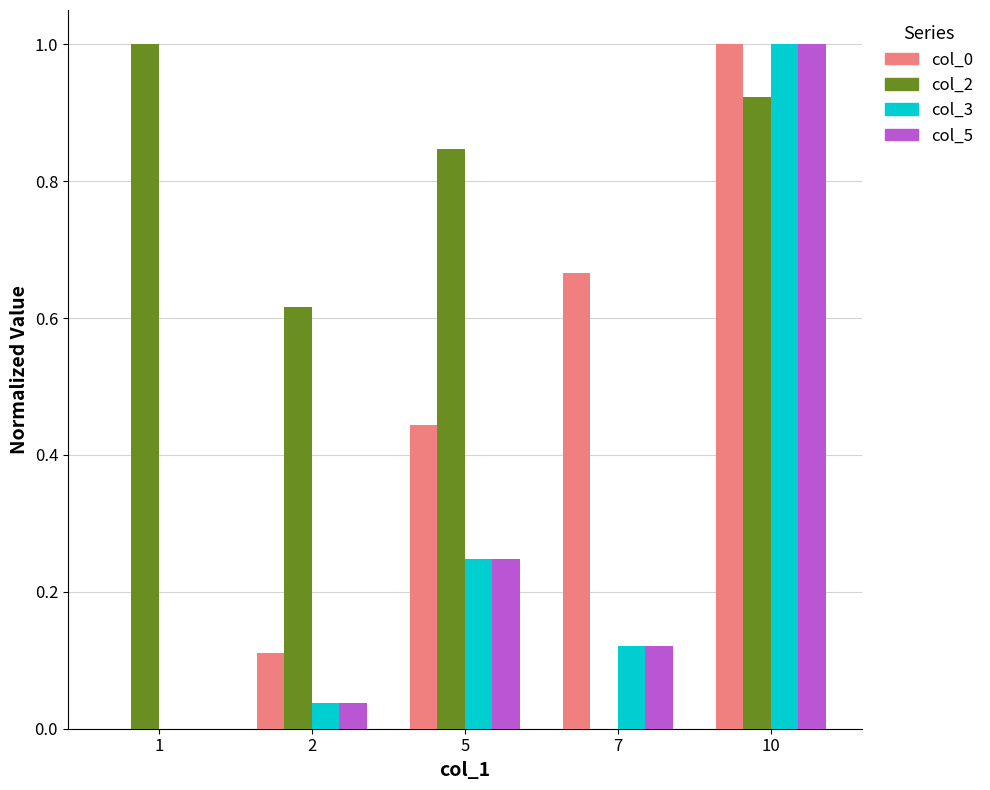

How many groups of bars are there?

5